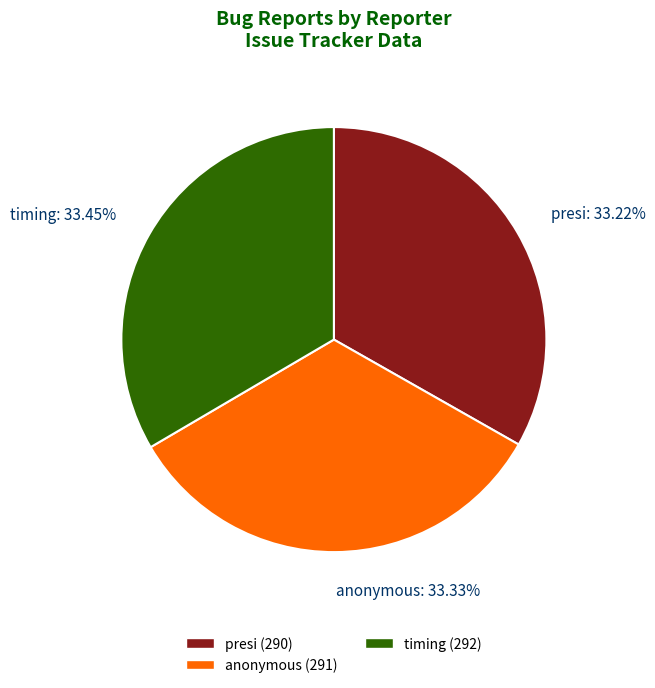

The anonymous slice represents 33% of the pie. True or false?

True